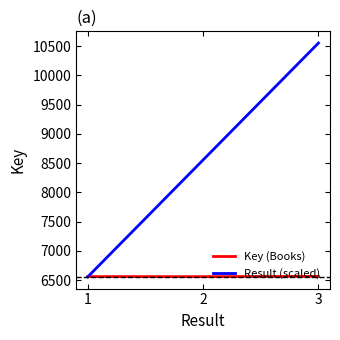

How many lines are shown in the chart?

2